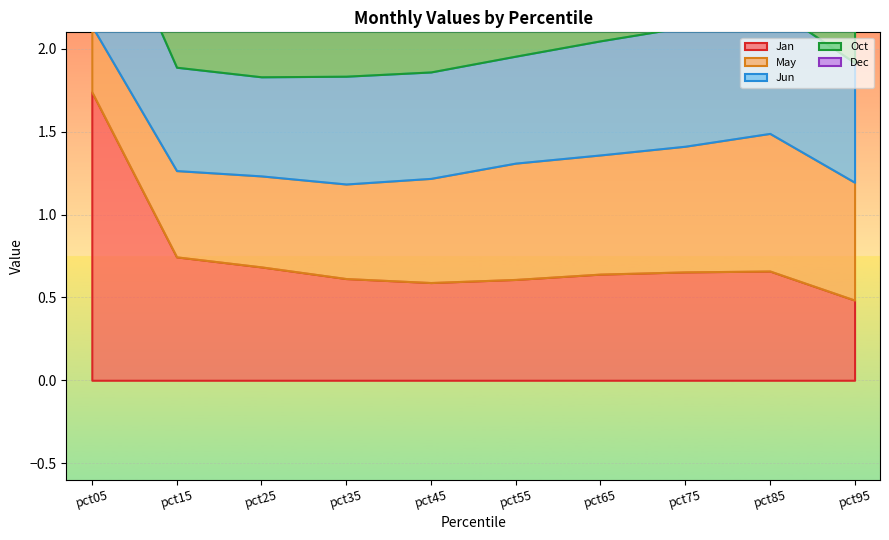

What is the difference between the maximum and minimum values in the May series?

0.4